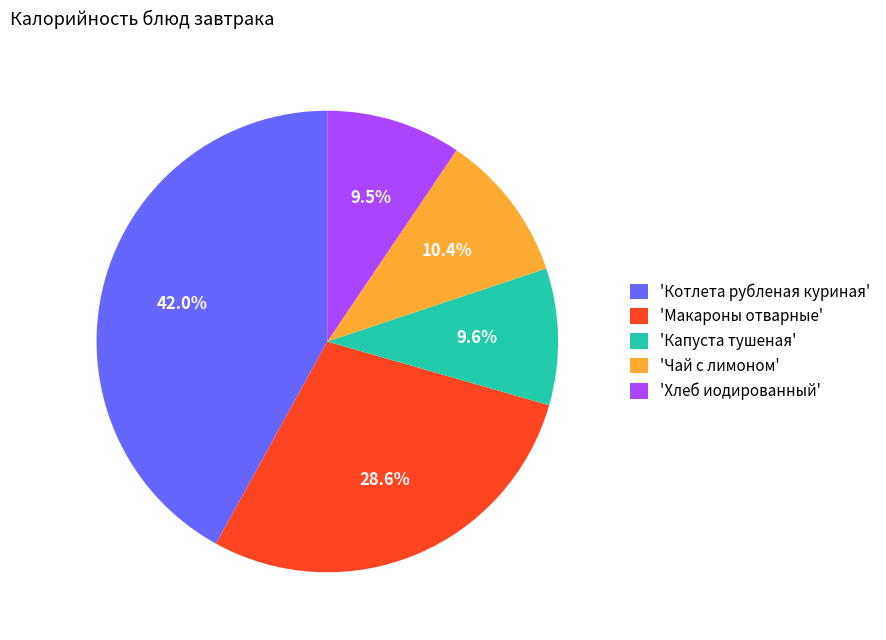

Count the number of slices in the pie.

5